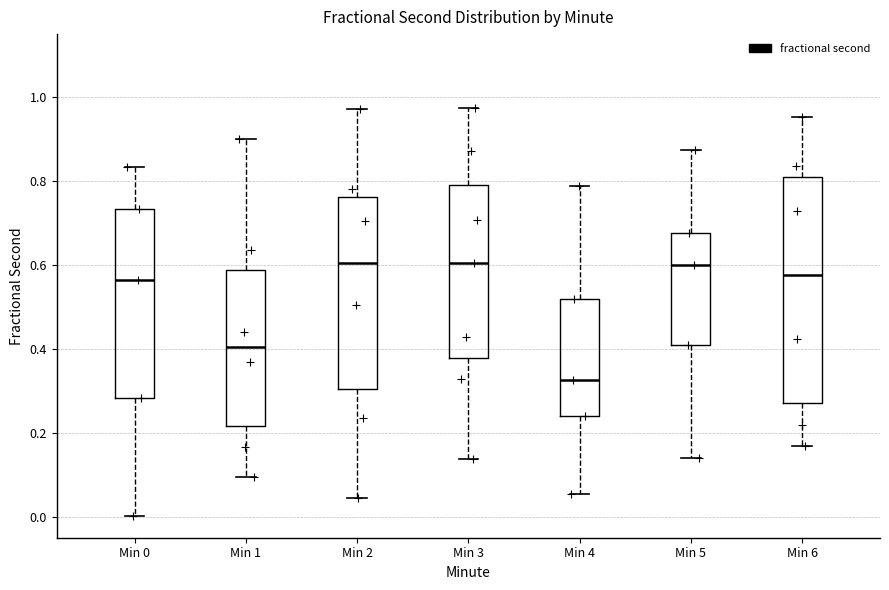

Where does the median line of the box for Min 2 sit on the y-axis? The values are not printed on the chart, so give them approximately, as read against the axis.

0.60